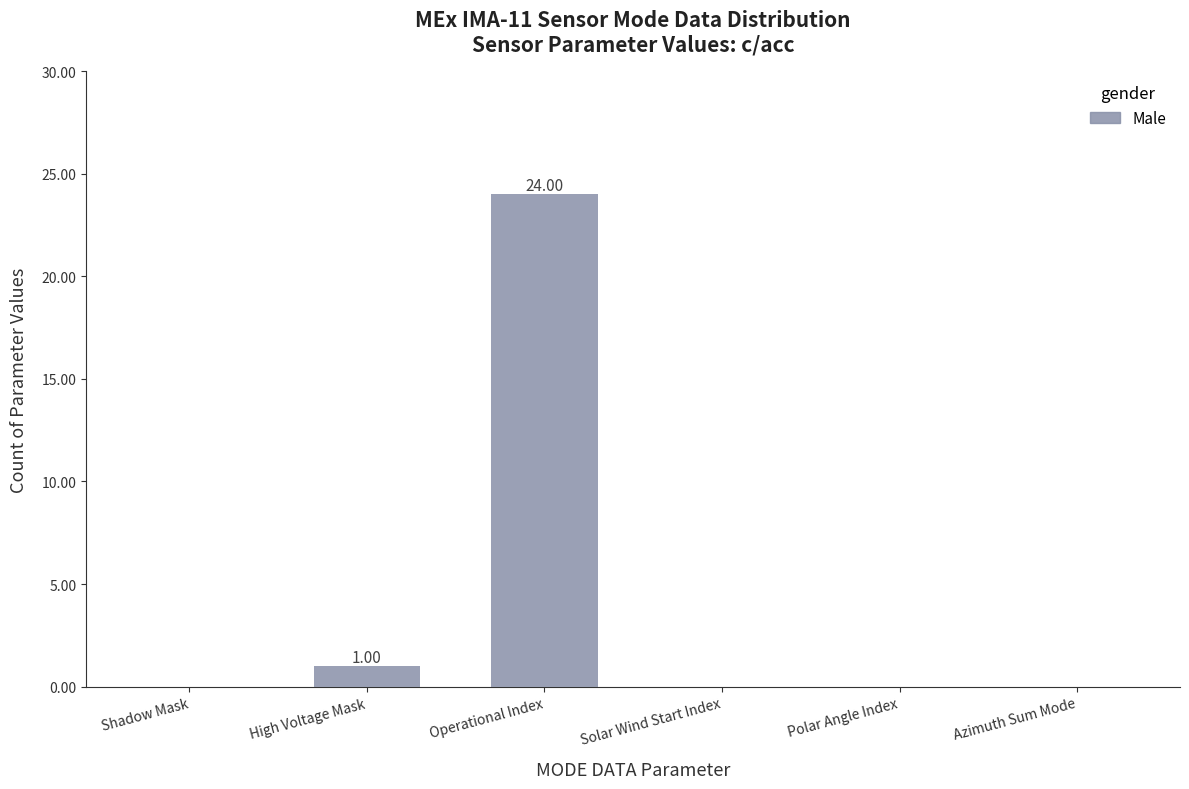

Count the number of categories in the chart.

6